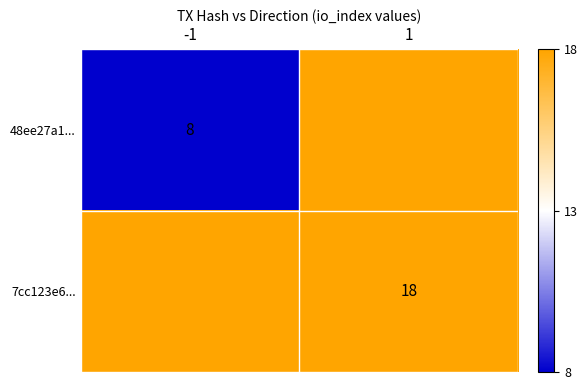

At how many categories does at least one series exceed 17?

1